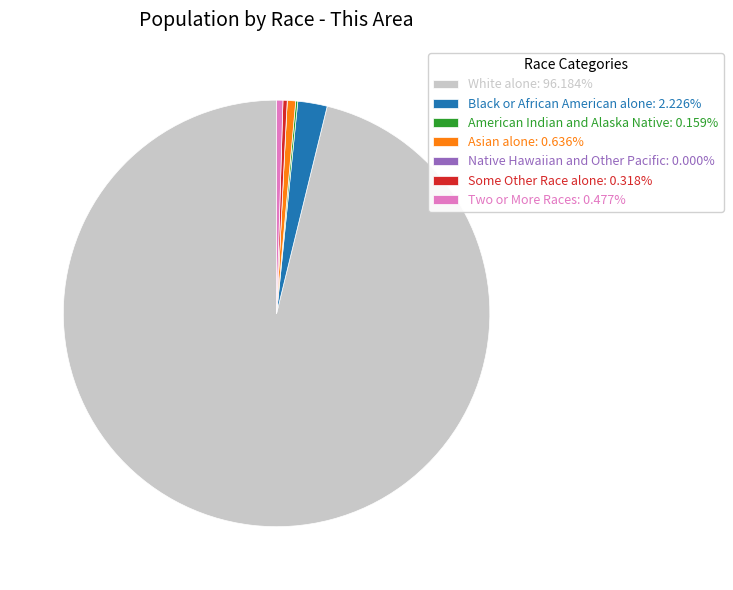

Do Two or More Races and Black or African American alone together represent more than half of the pie?

No